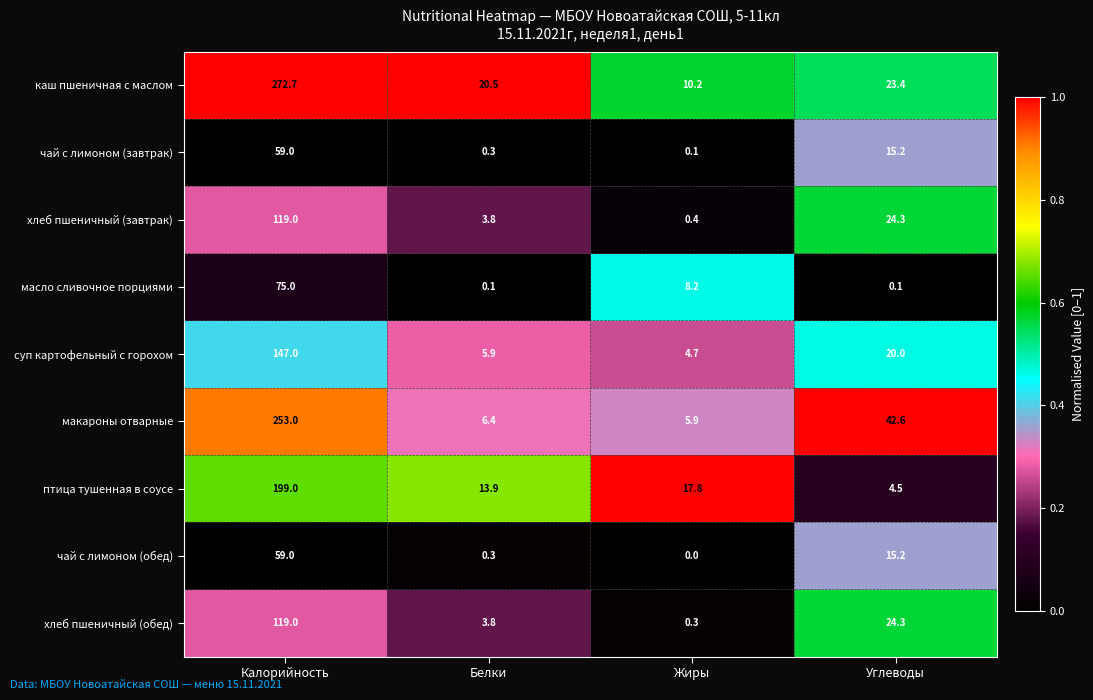

What is the difference between the second highest and minimum values in the суп картофельный с горохом series?

15.3